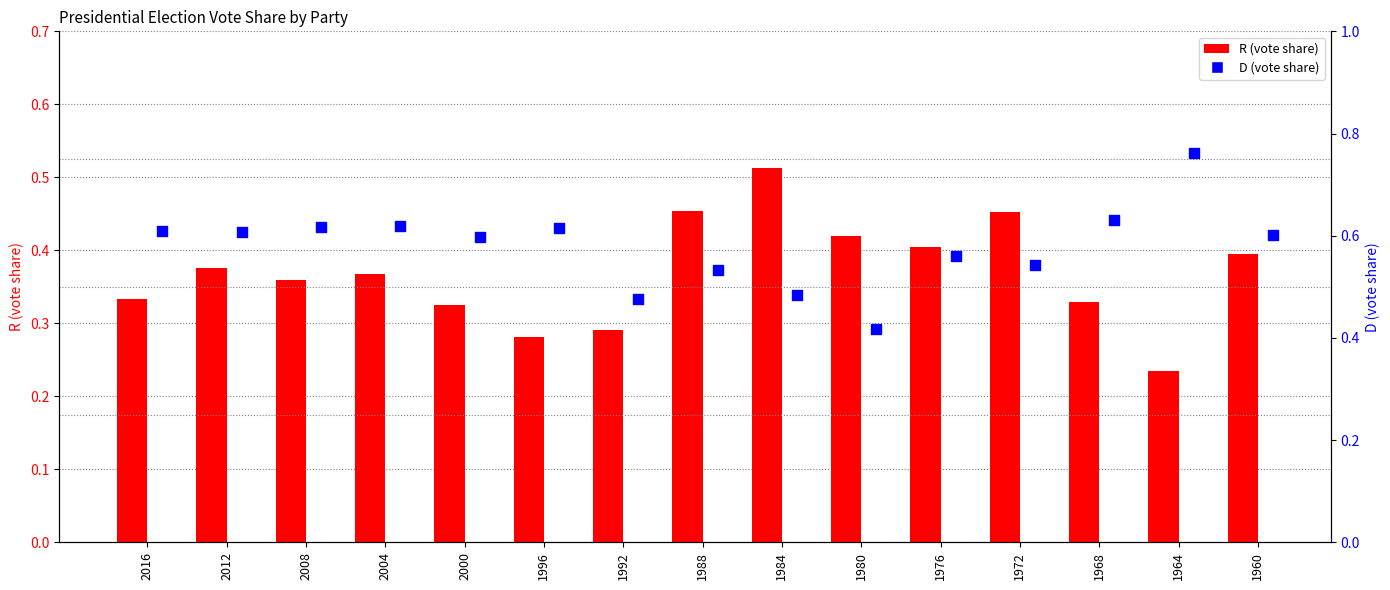

Which series reaches the maximum Y coordinate?

D